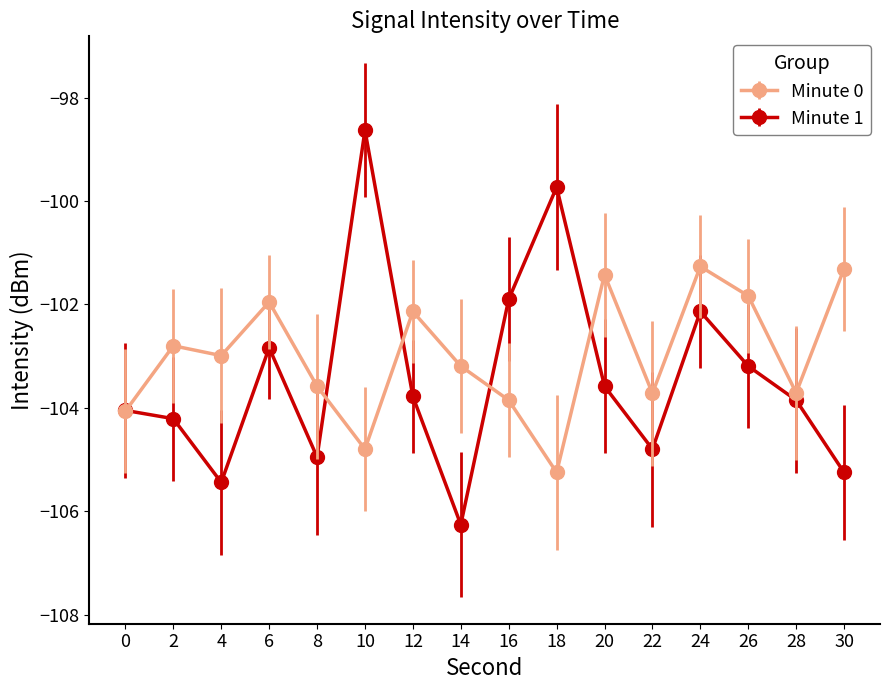

How many series are shown in this chart?

2